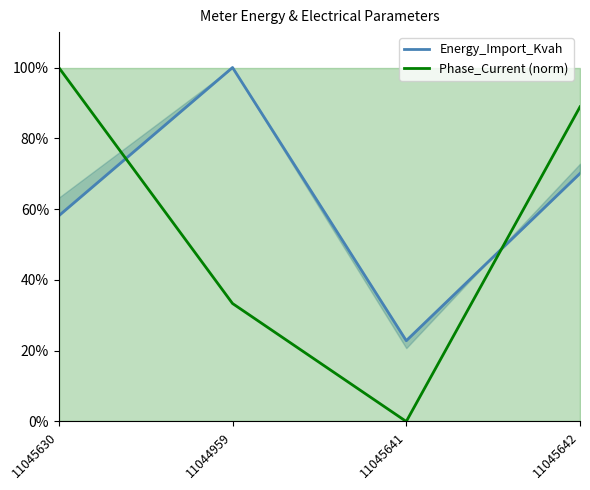

What is the label of the 2nd point from the left?

11044959